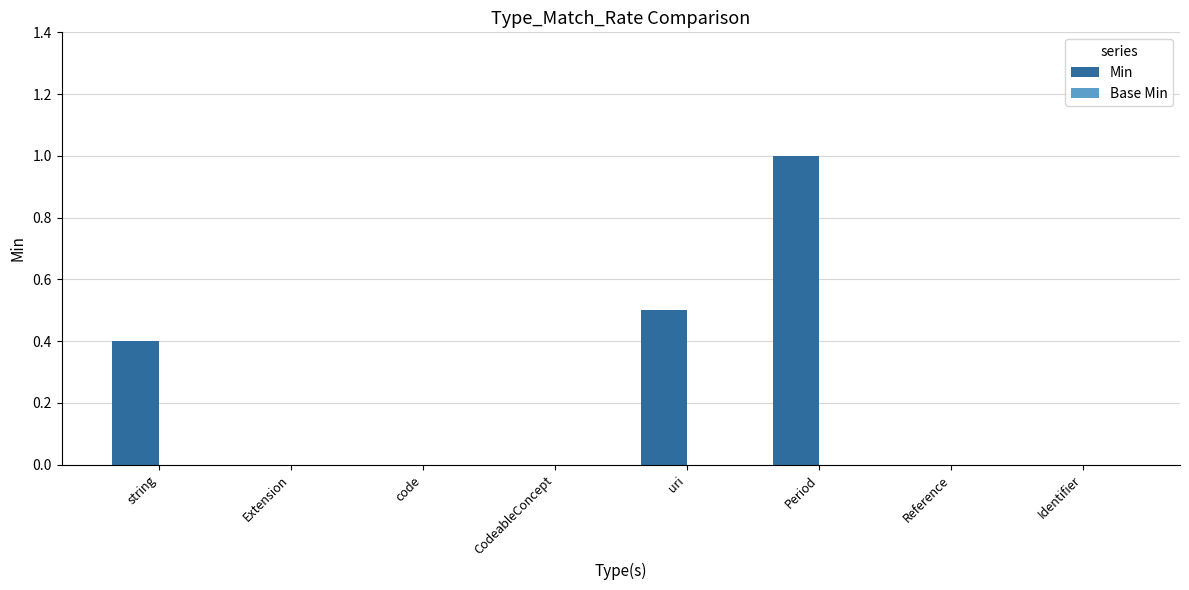

What is the change in value from CodeableConcept to Period?

+1.0